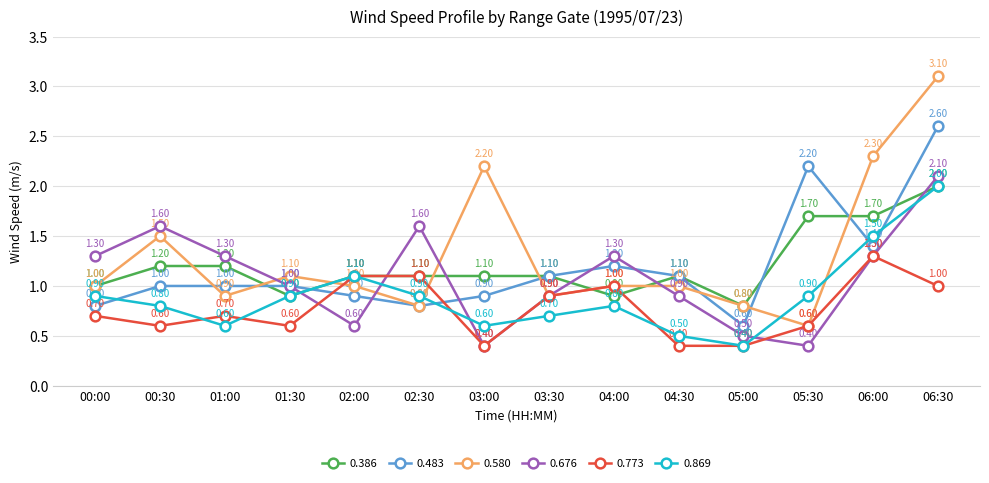

What is the sum of the 0.773 values at 04:00 and 00:00?

1.7